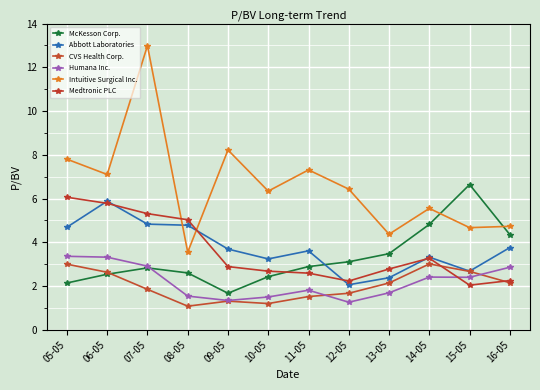

What is the label of the 4th point from the left?

08-05